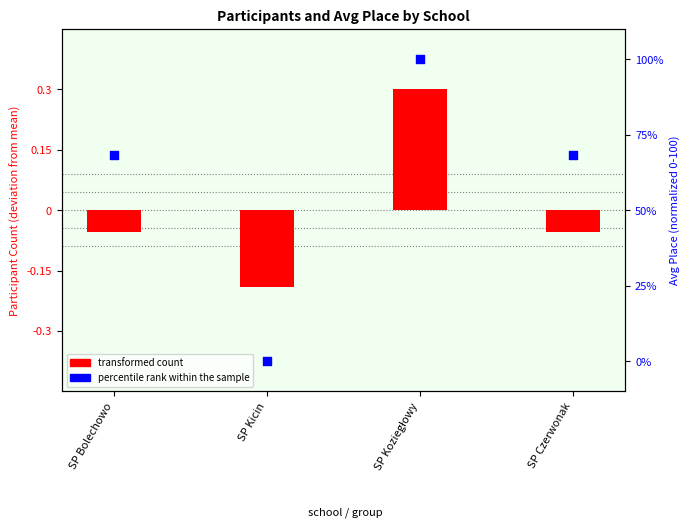

Which series has the largest total across all categories?

percentile rank within the sample